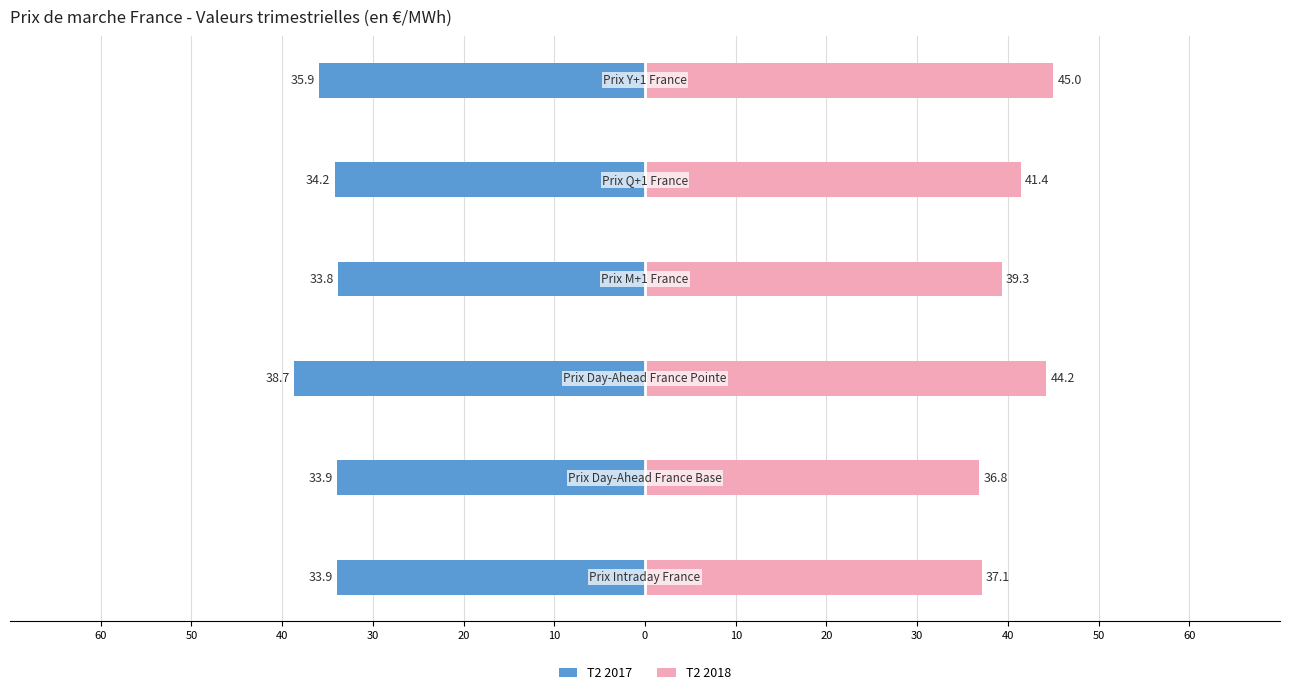

Reading right to left, transcribe all the data shown in this chart.

T2 2017: -35.9	-34.2	-33.8	-38.7	-33.9	-33.9
T2 2018: 45.0	41.4	39.3	44.2	36.8	37.1